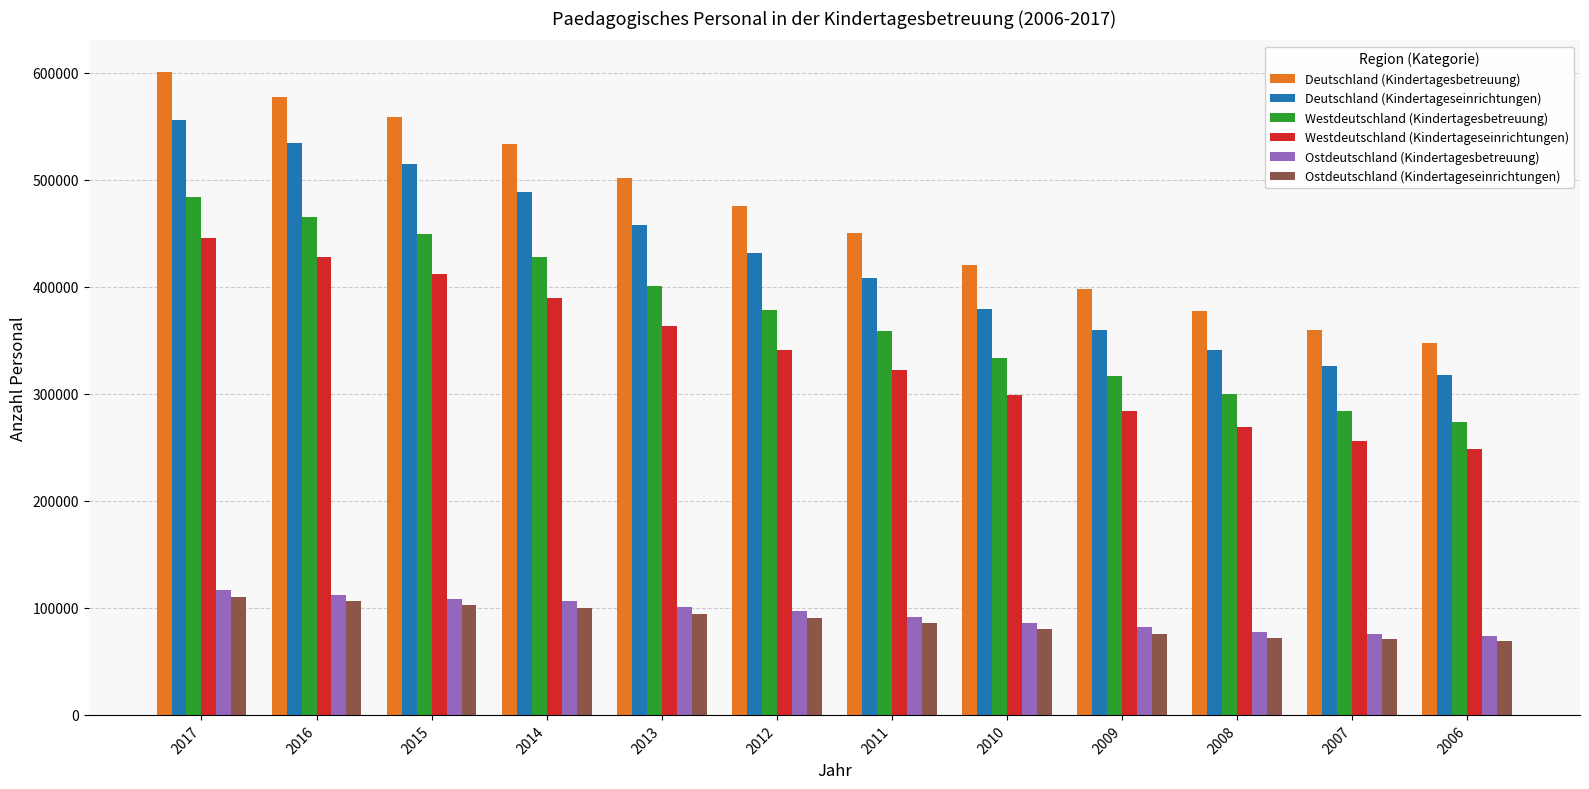

The value of Ostdeutschland (Kindertagesbetreuung) at 2009 is 81688. True or false?

True